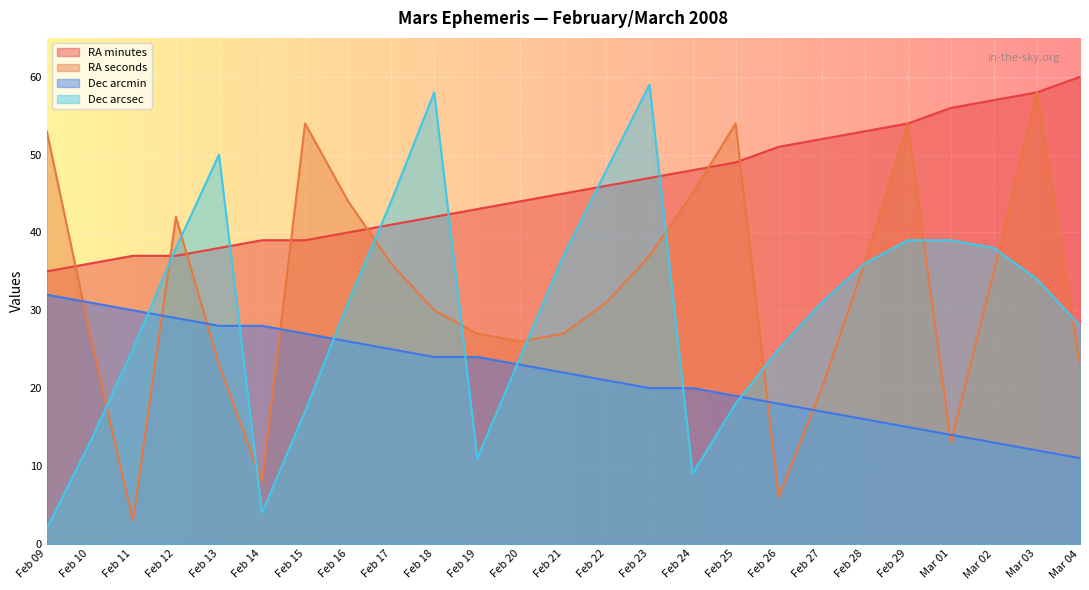

True or false: RA seconds has more than 1 interior local peaks.

True